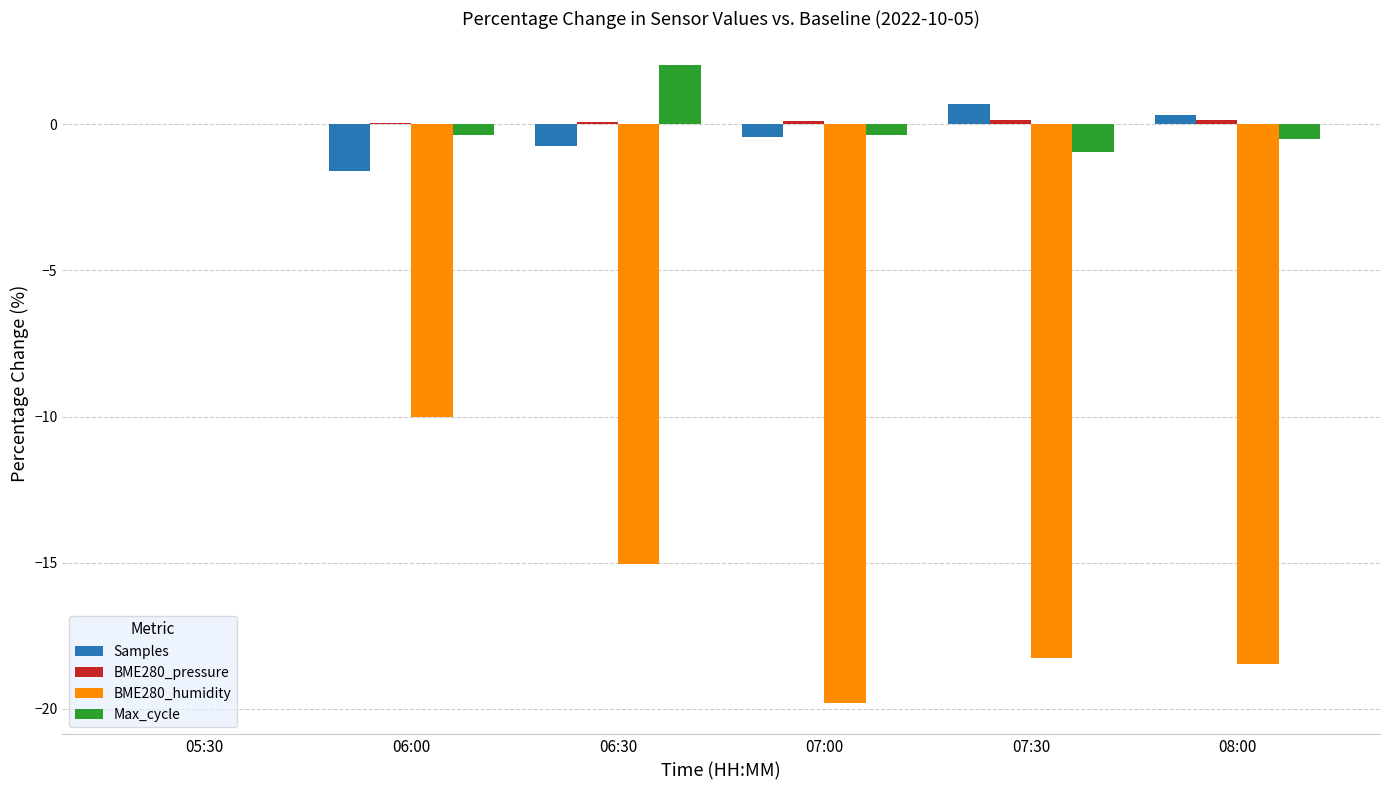

The value of Max_cycle at 06:30 is 3.1. True or false?

False